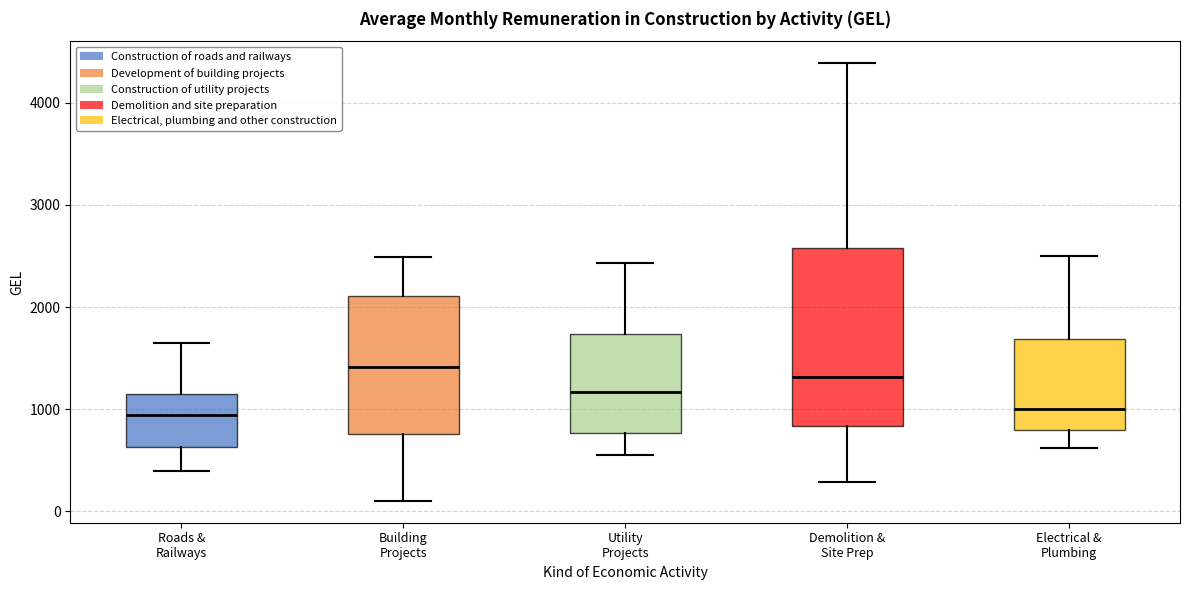

Where does the lower whisker of the box for Building Projects end on the y-axis? The values are not printed on the chart, so give them approximately, as read against the axis.

100